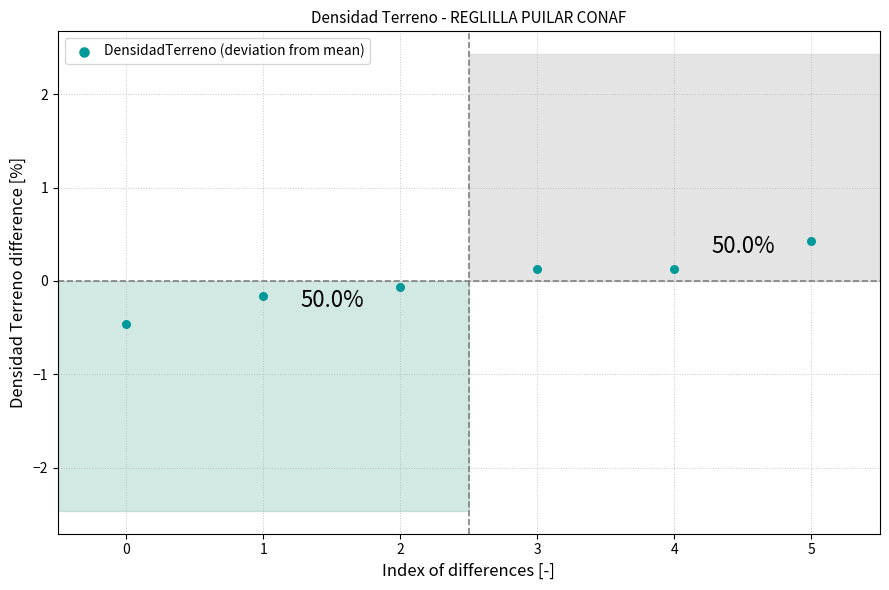

What is the range of Y values (max minus min)?

0.9